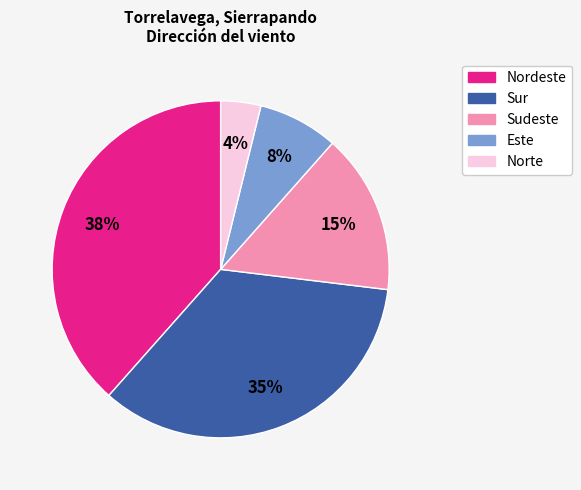

To the nearest percent, what portion does Norte represent?

4%